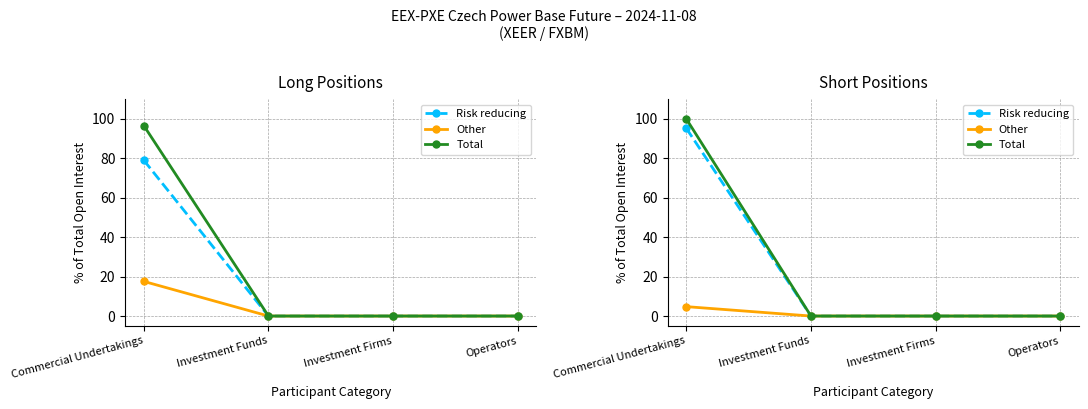

What is the highest value of the Other series?

4.8